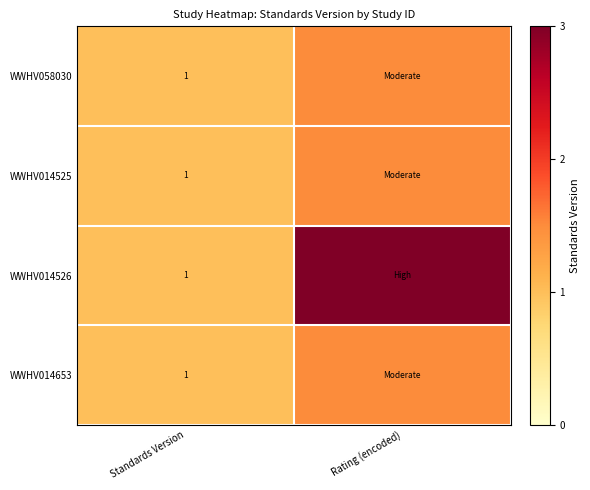

Is it true that WWHV014525 equals 1.0 at Standards Version?

True